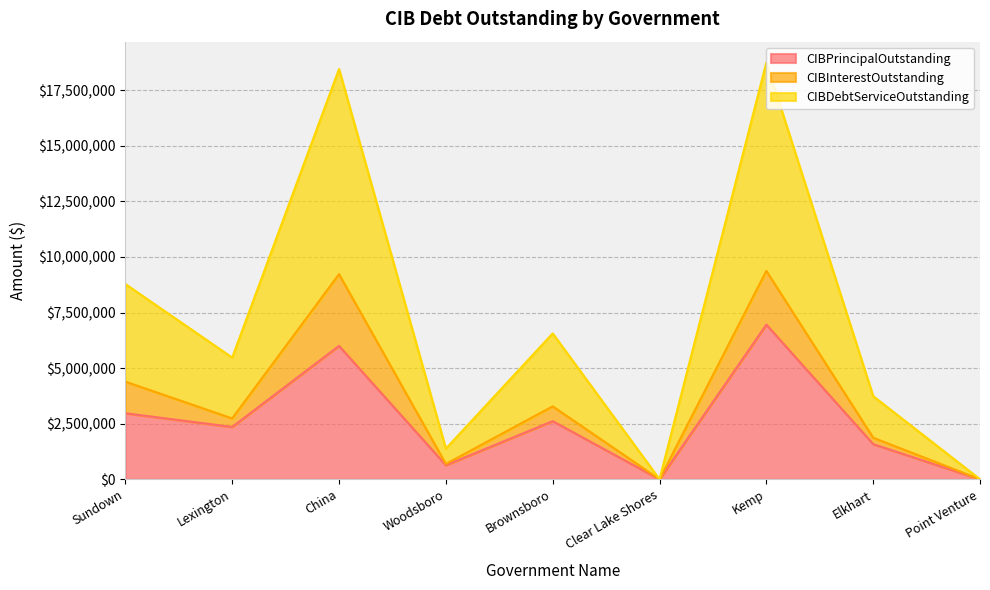

What position from the left is Kemp?

7